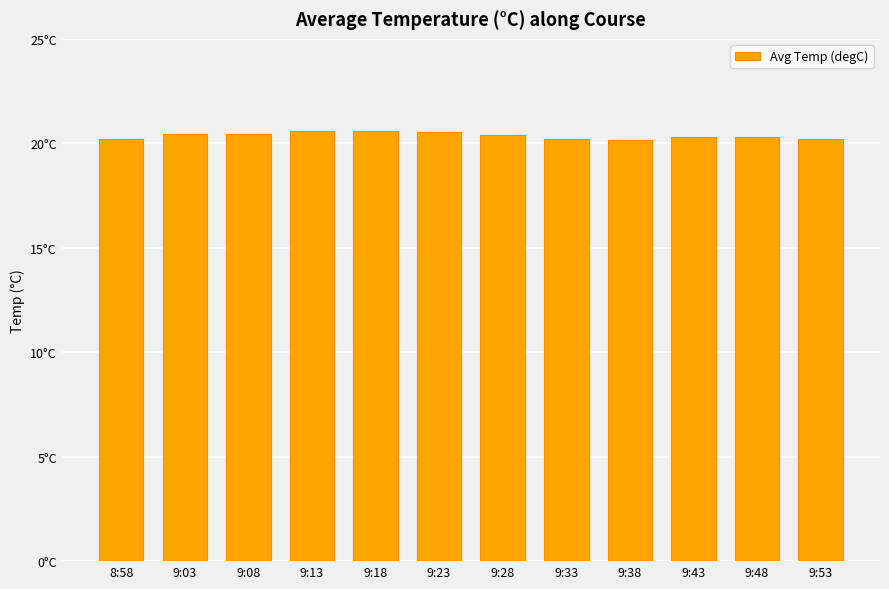

The chart shows a value of 20.6 at 9:18. True or false?

True